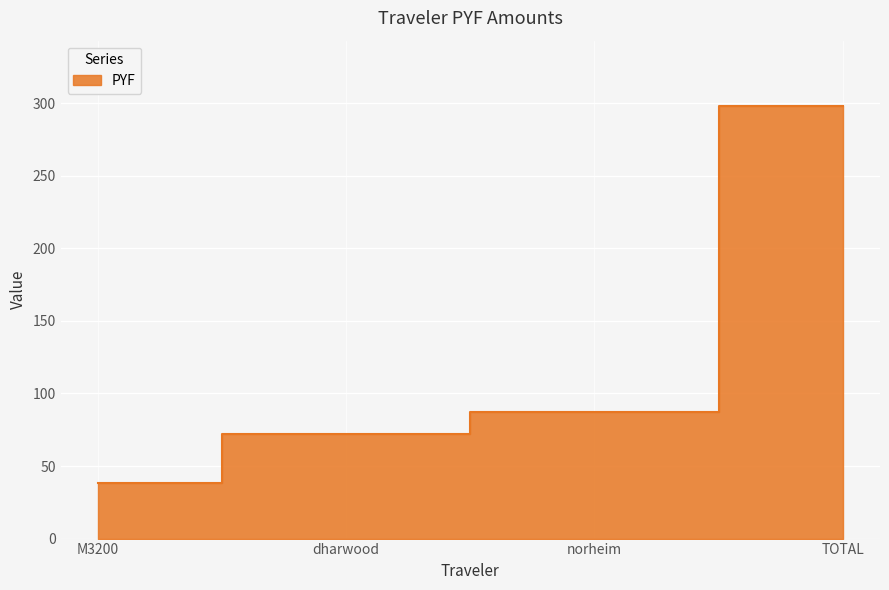

What is the change in value from dharwood to TOTAL?

+226.6